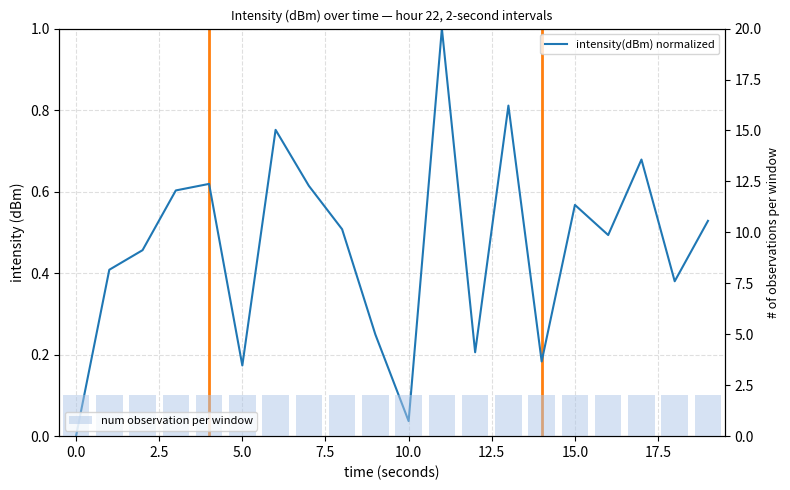

What is the label of the 2nd bar from the right?

18